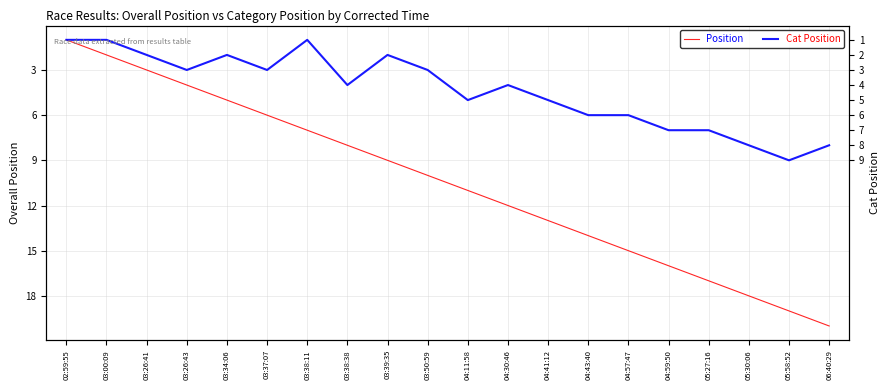

True or false: Cat Position has a value of 2 at 03:37:07.

False